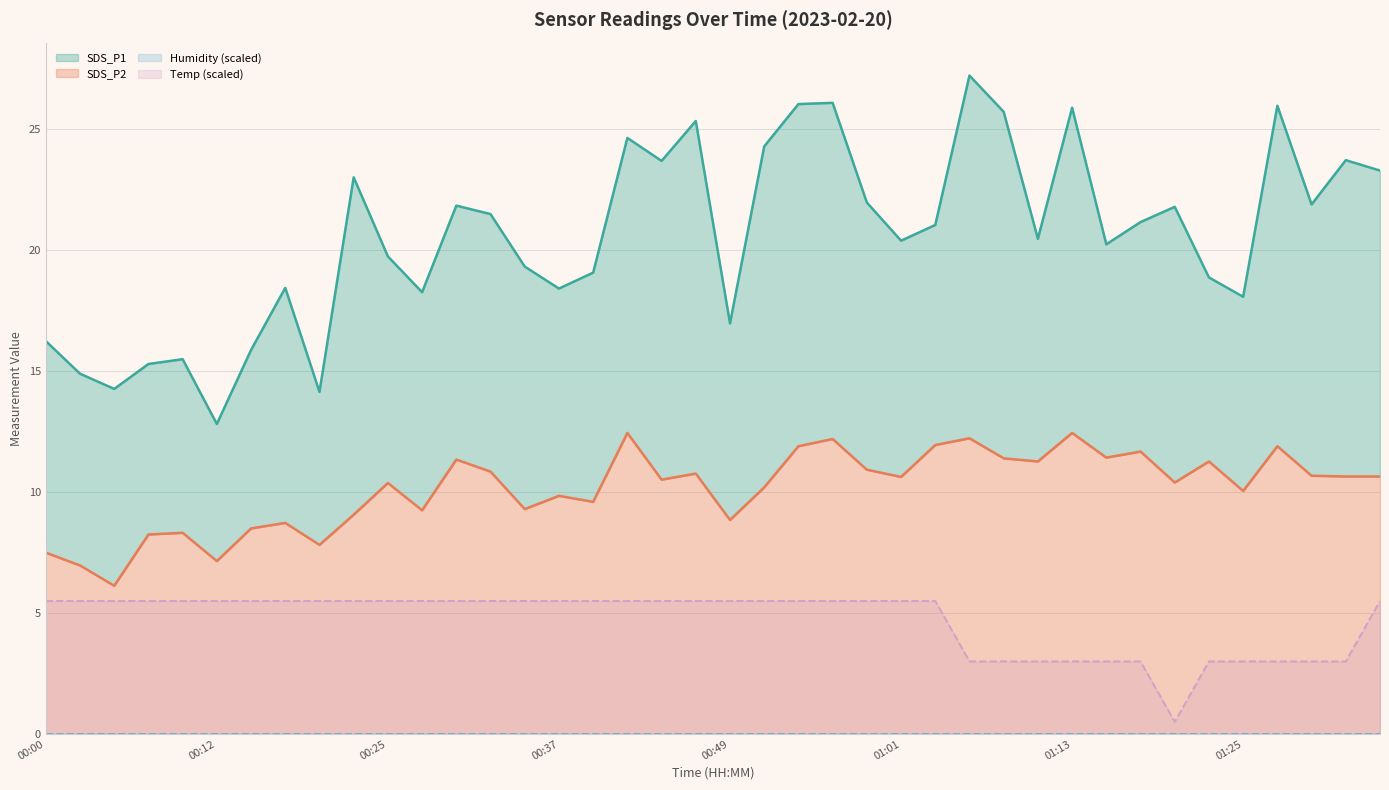

At which category does Temp reach its first local valley?

01:20